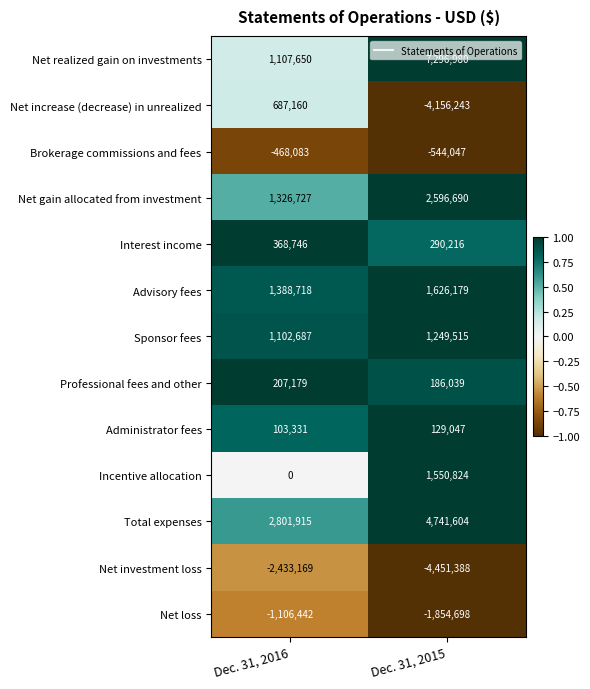

What value does the Net loss series have at Dec. 31, 2015, to the nearest 100?

-1854700